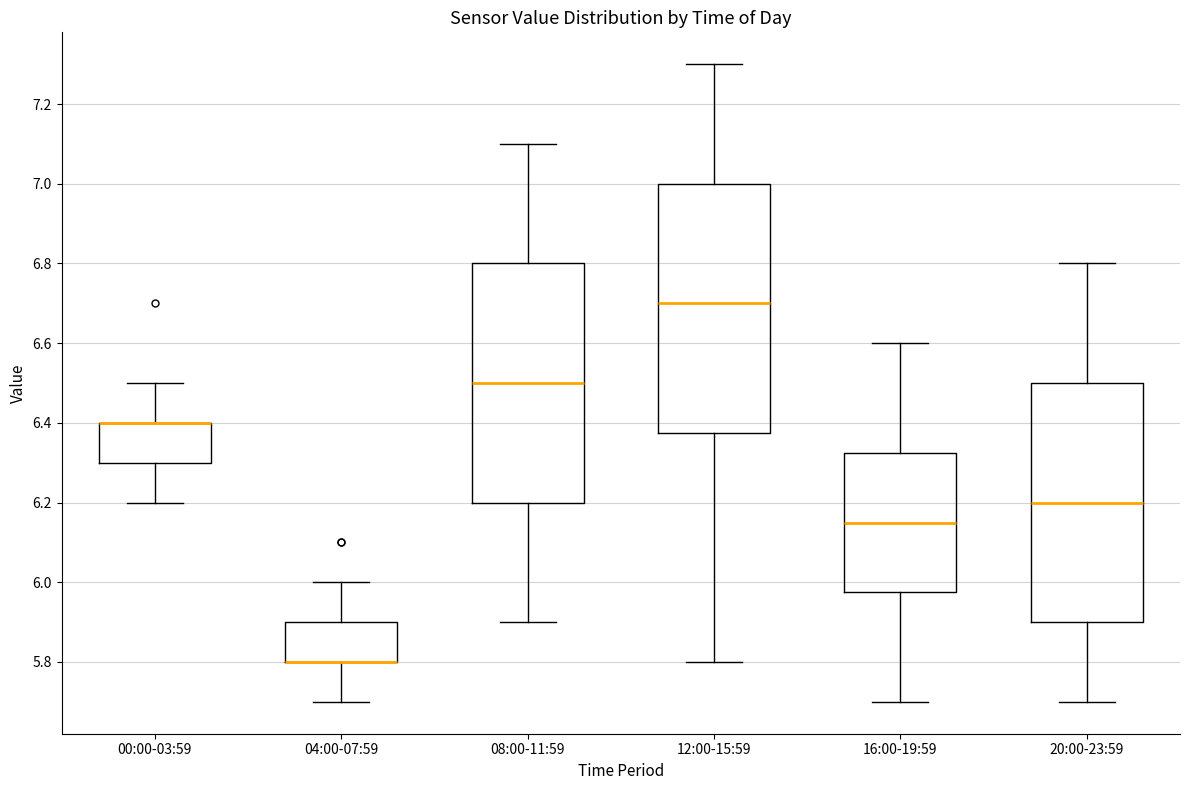

Reading left to right, read every box against the y-axis: the position of its median line, the range the box covers, and the ends of its whiskers. The values are not printed on the chart, so give them approximately, as read against the axis.

00:00-03:59: median 6.40 (drawn on the box's upper edge), box 6.30 to 6.40, whiskers 6.20 to 6.50
04:00-07:59: median 5.80 (drawn on the box's lower edge), box 5.80 to 5.90, whiskers 5.70 to 6.00
08:00-11:59: median 6.50, box 6.20 to 6.80, whiskers 5.90 to 7.10
12:00-15:59: median 6.70, box 6.38 to 7.00, whiskers 5.80 to 7.30
16:00-19:59: median 6.16, box 5.98 to 6.32, whiskers 5.70 to 6.60
20:00-23:59: median 6.20, box 5.90 to 6.50, whiskers 5.70 to 6.80